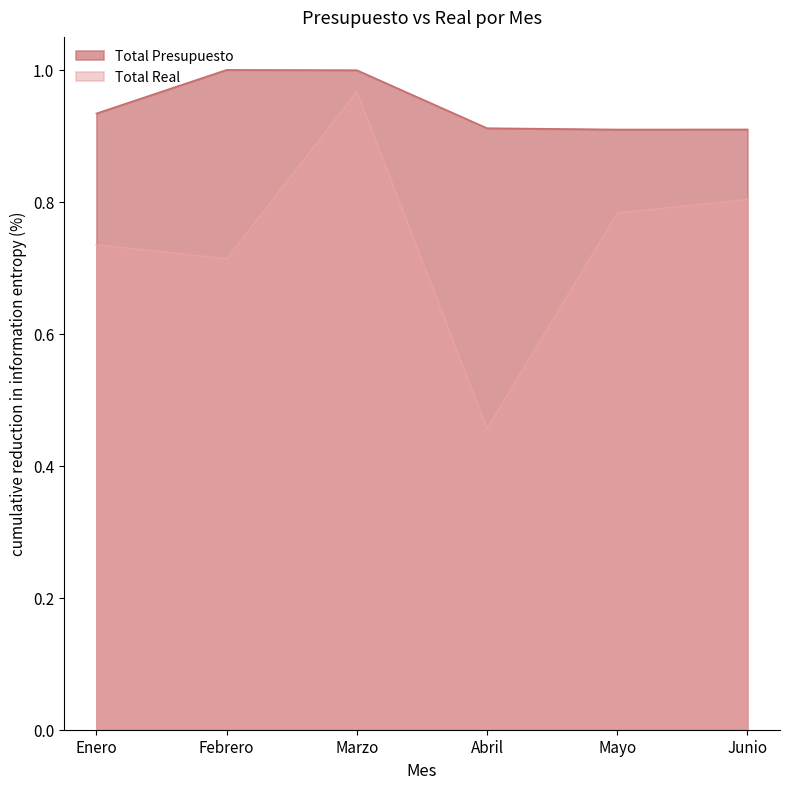

Reading left to right, what are all the values shown in this chart?

Total Presupuesto: 0.9	1.0	1.0	0.9	0.9	0.9
Total Real: 0.7	0.7	1.0	0.5	0.8	0.8